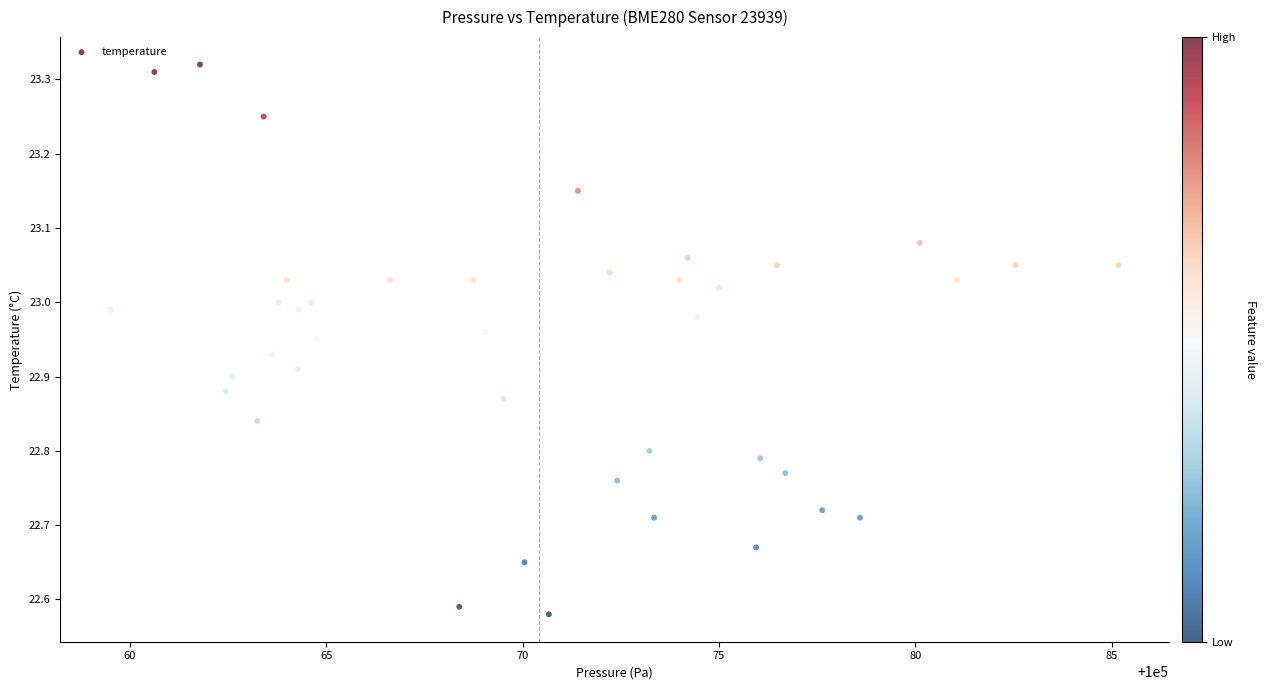

What is the range of X values (max minus min)?

25.6